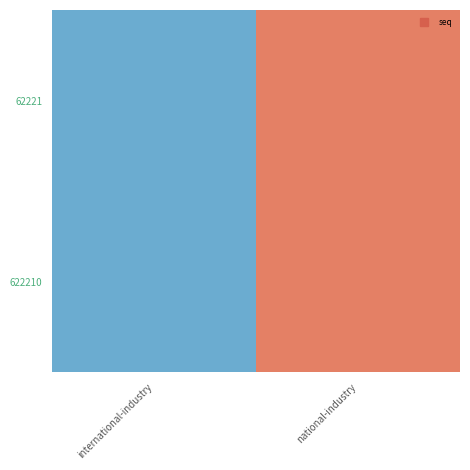

List the series in order of their peak value, highest first.

62221, 622210